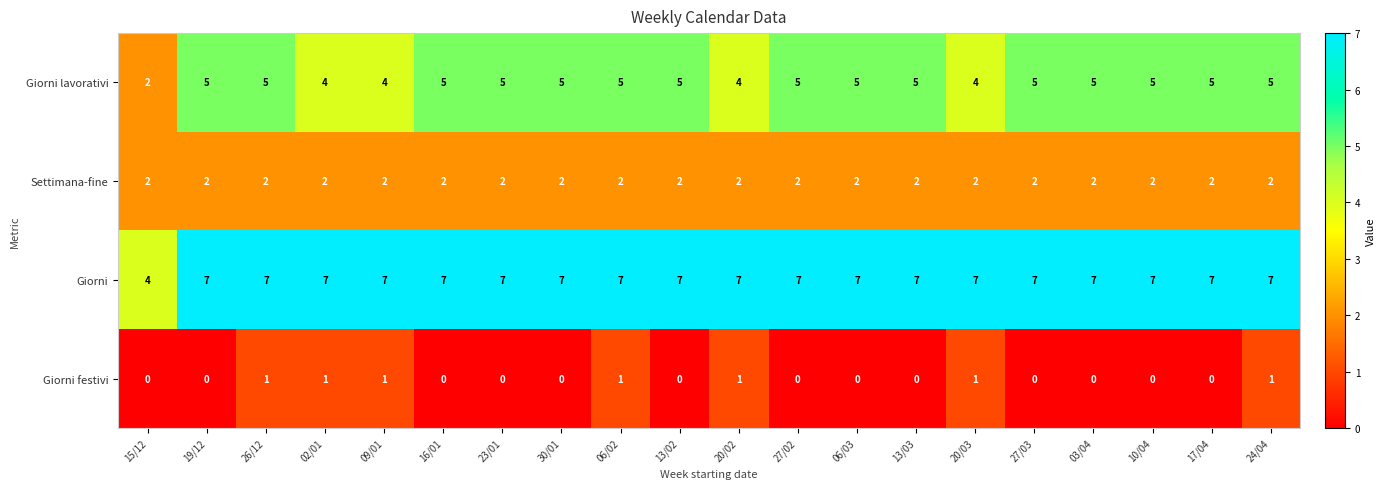

How many series are shown in this chart?

4